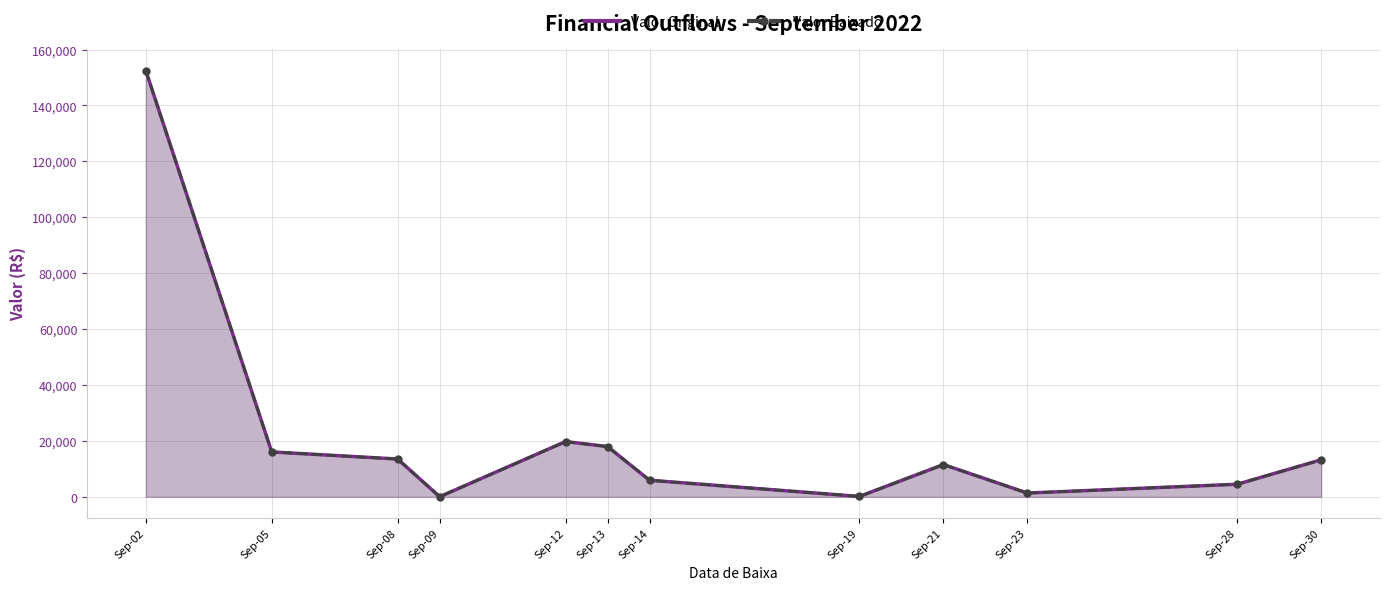

The Valor Baixado series shows 1898.3 at Sep-23. True or false?

False